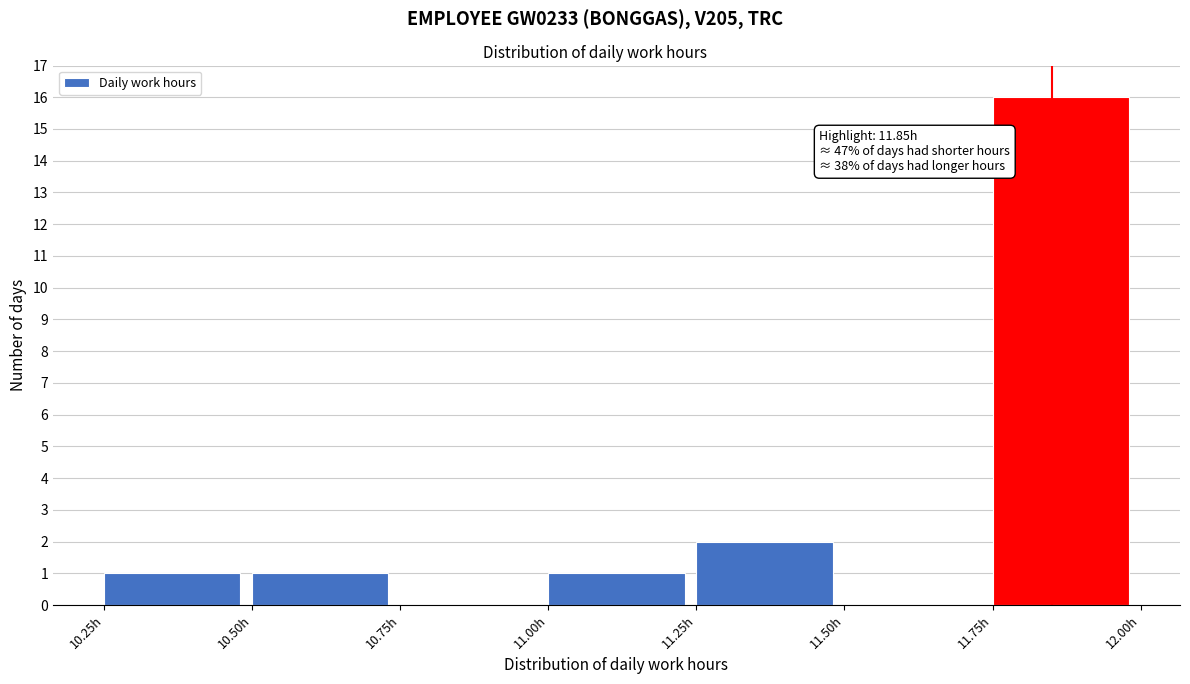

Which range on the x-axis has the tallest bar?

11.75 to 12.00